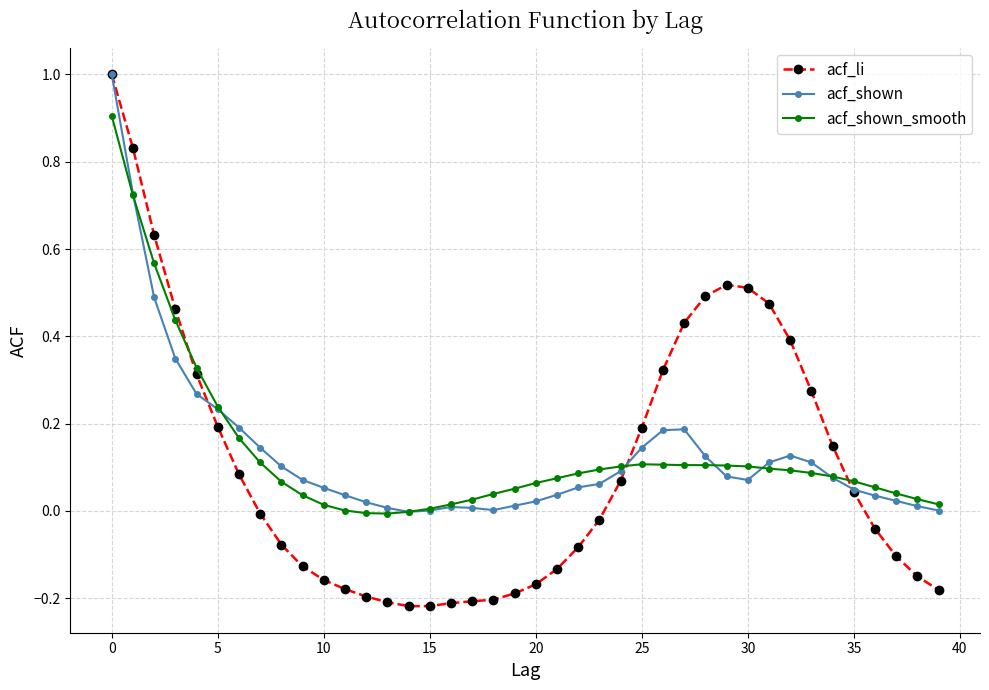

How many data points does each series have?

40